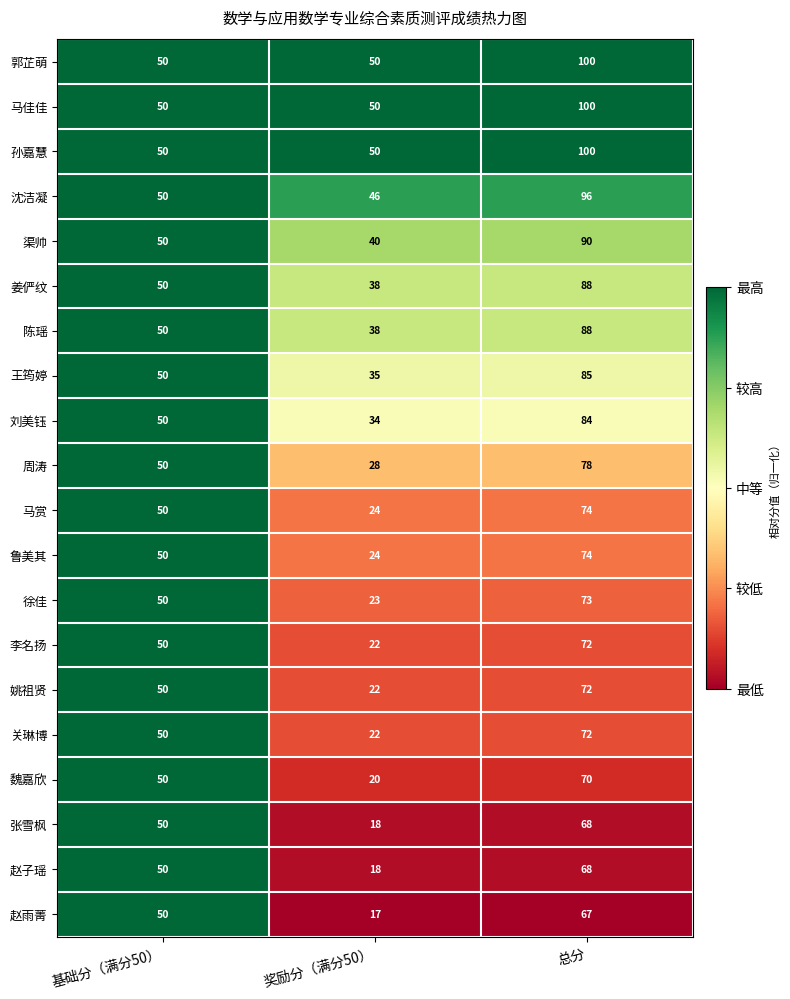

At which category does the chart reach its peak across all series?

总分